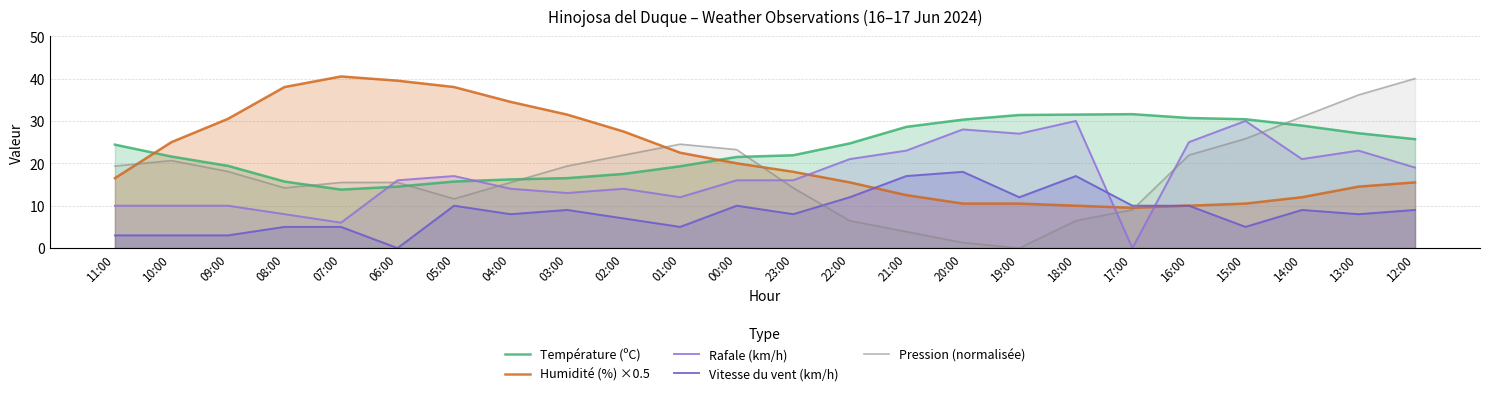

Which series ends up on top after the final intersection of Rafale (km/h) and Température (ºC)?

Température (ºC)